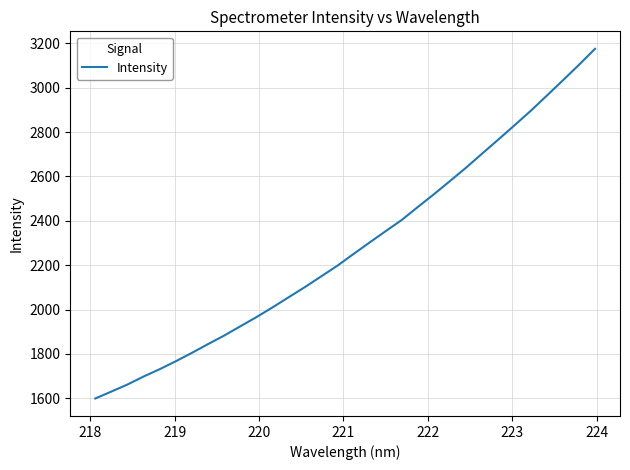

What is the difference between the maximum and minimum values?

1576.7